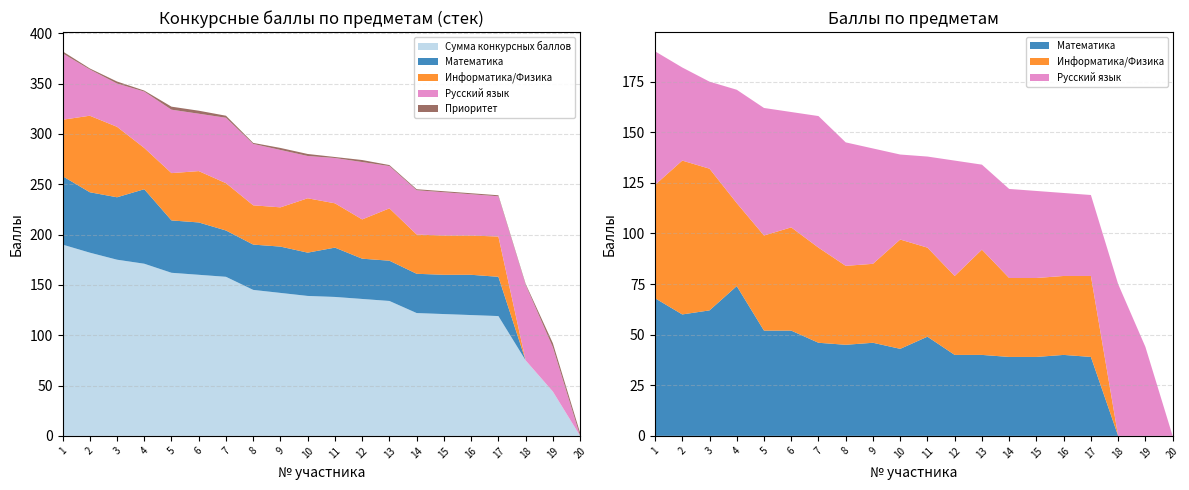

Reading right to left, extract all data points from this chart.

Сумма конкурсных баллов: 0	44	75	119	120	121	122	134	136	138	139	142	145	158	160	162	171	175	182	190
Математика: 0	0	0	39	40	39	39	40	40	49	43	46	45	46	52	52	74	62	60	68
Информатика/Физика: 0	0	0	40	39	39	39	52	39	44	54	39	39	47	51	47	41	70	76	56
Русский язык: 0	44	75	40	41	43	44	42	57	45	42	57	61	65	57	63	56	43	46	66
Приоритет: 3	4	1	1	1	1	1	1	2	1	2	2	1	2	3	3	1	2	1	2